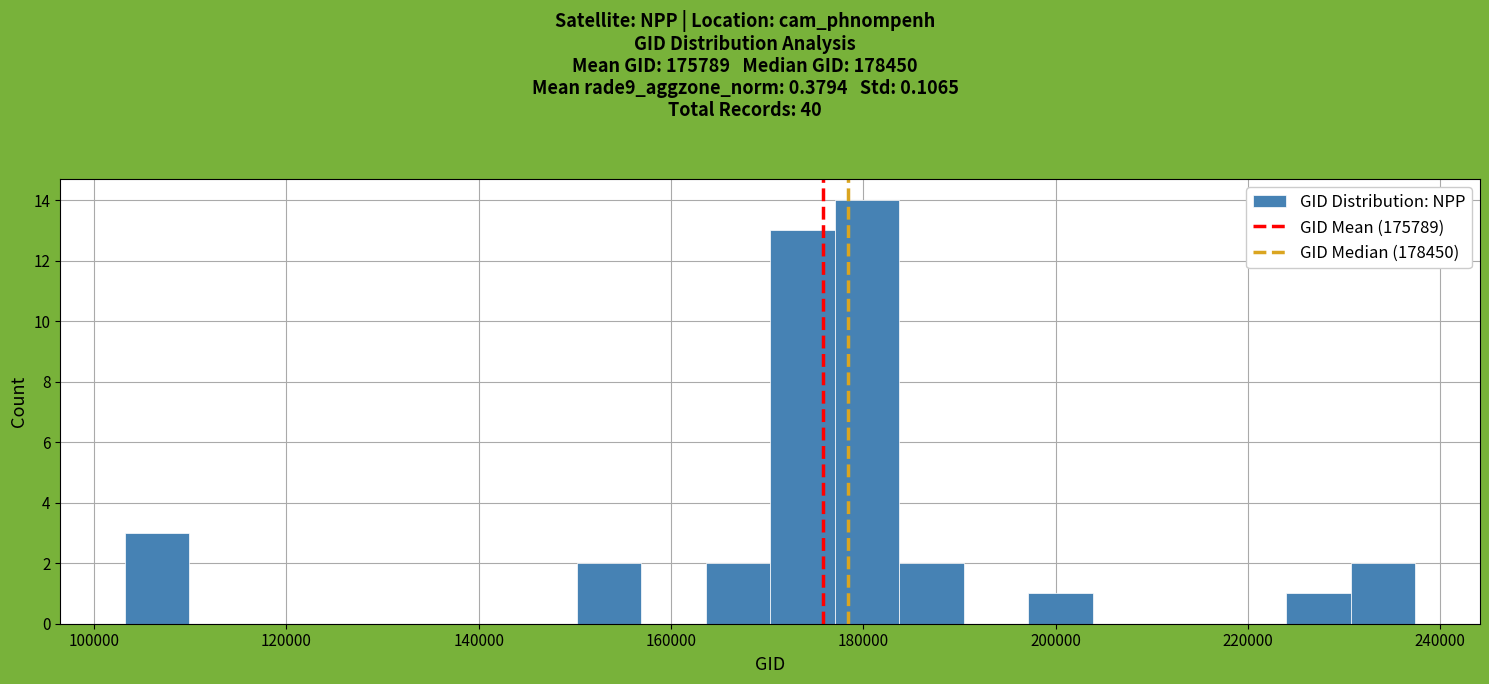

Around what value on the x-axis is the tallest bar? Give the approximate position of its centre, as read against the axis.

180000